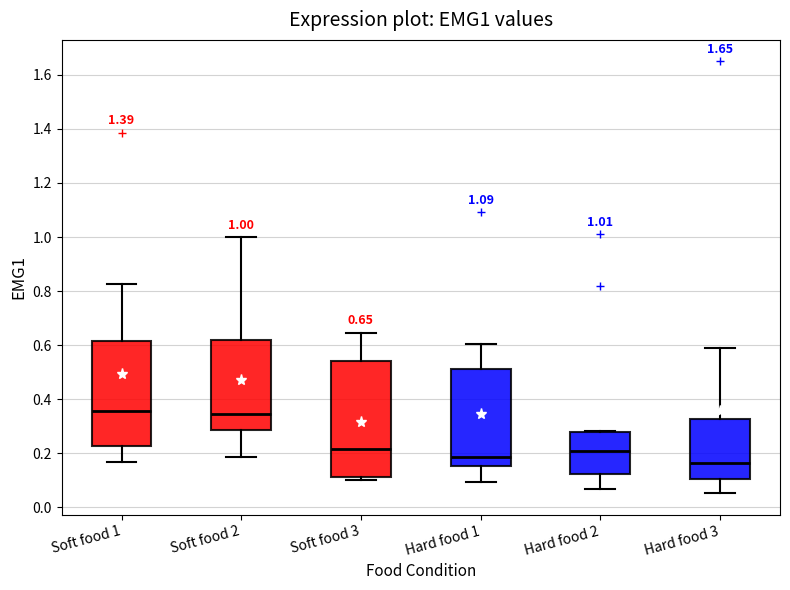

Which box is the tallest, from its lower edge to its upper edge?

Soft food 3